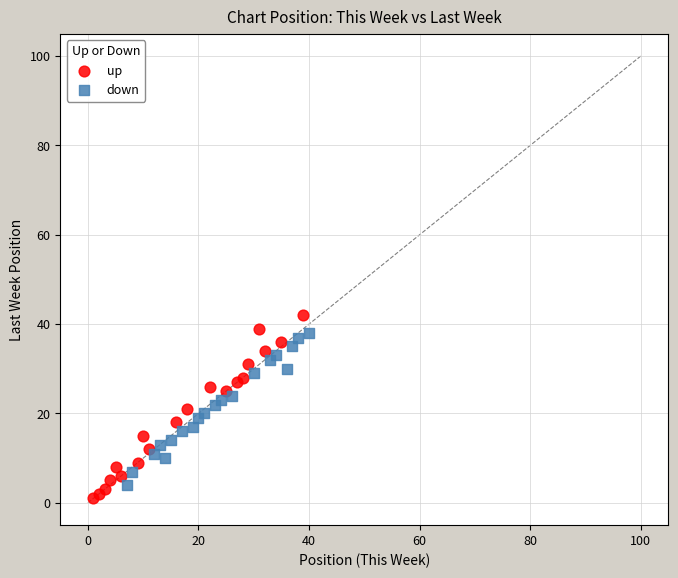

Which series has the largest Y range (max minus min)?

up